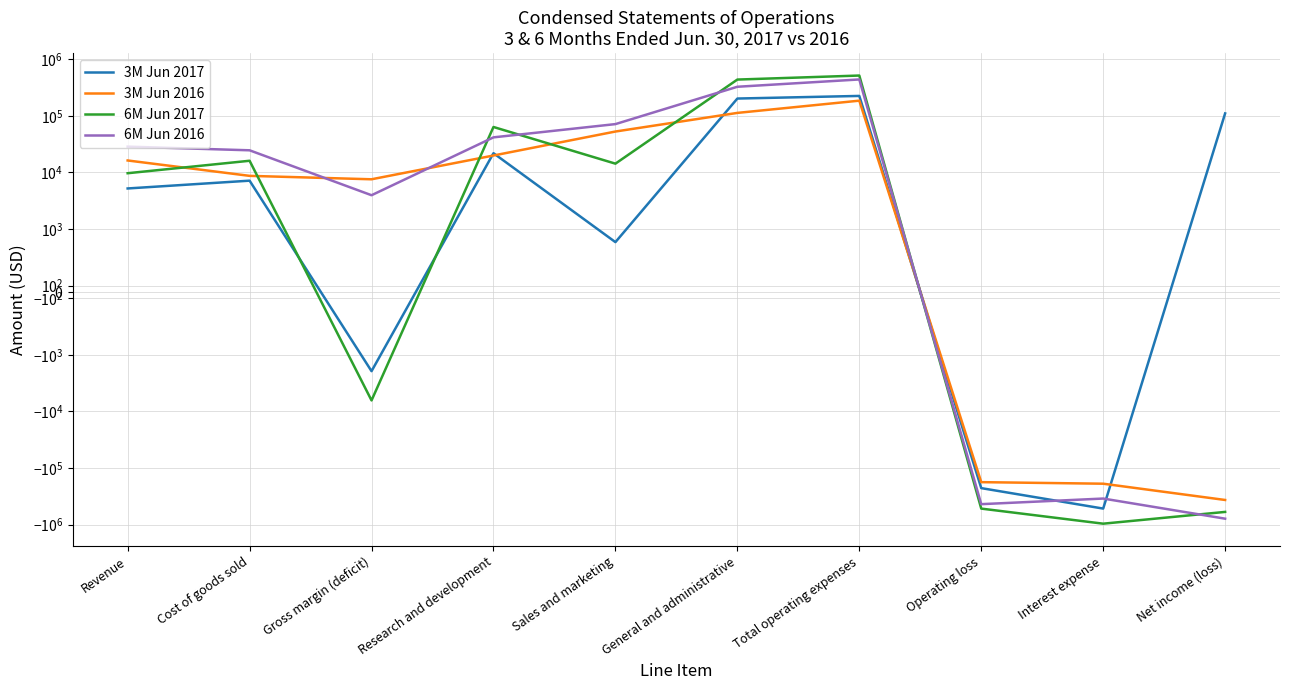

True or false: 6M Jun 2017 and 3M Jun 2017 intersect in this chart.

True